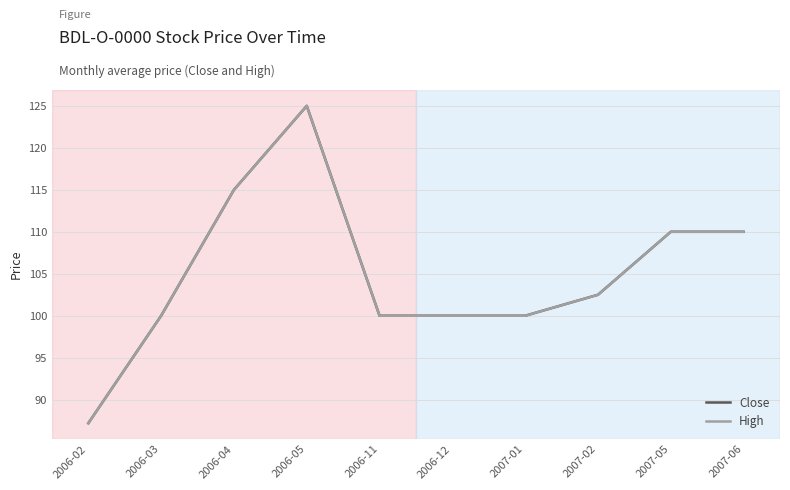

What is the difference between the High values at 2006-02 and 2006-04?

27.8